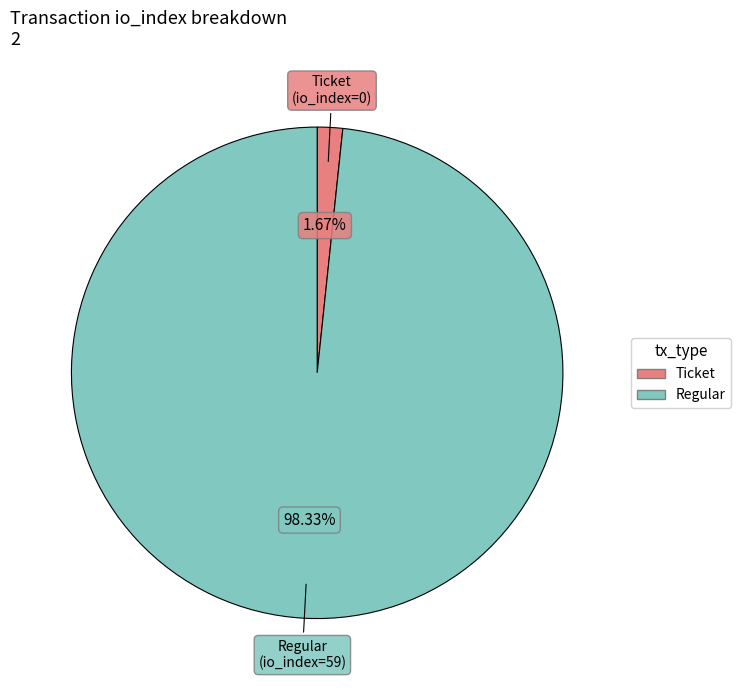

To the nearest percent, what is the average slice percentage?

50%